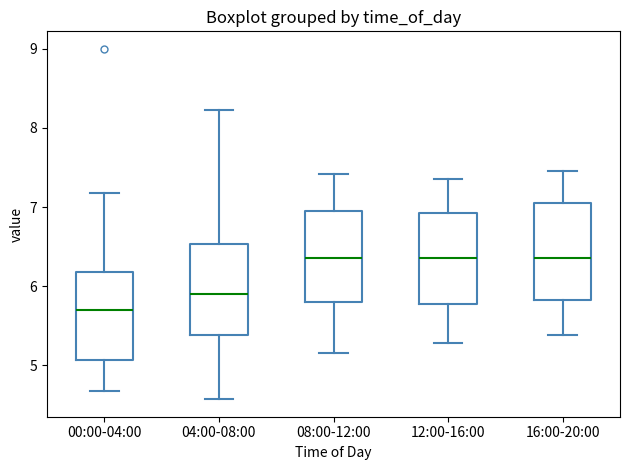

Where is the upper edge of the box for 00:00-04:00 on the y-axis? The values are not printed on the chart, so give them approximately, as read against the axis.

6.2